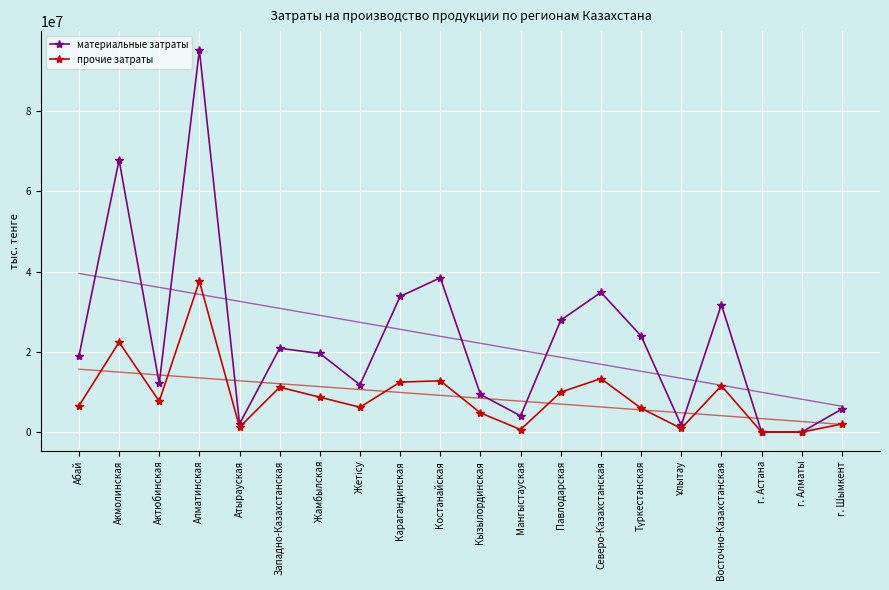

Which category has the highest value in the материальные затраты series?

Алматинская